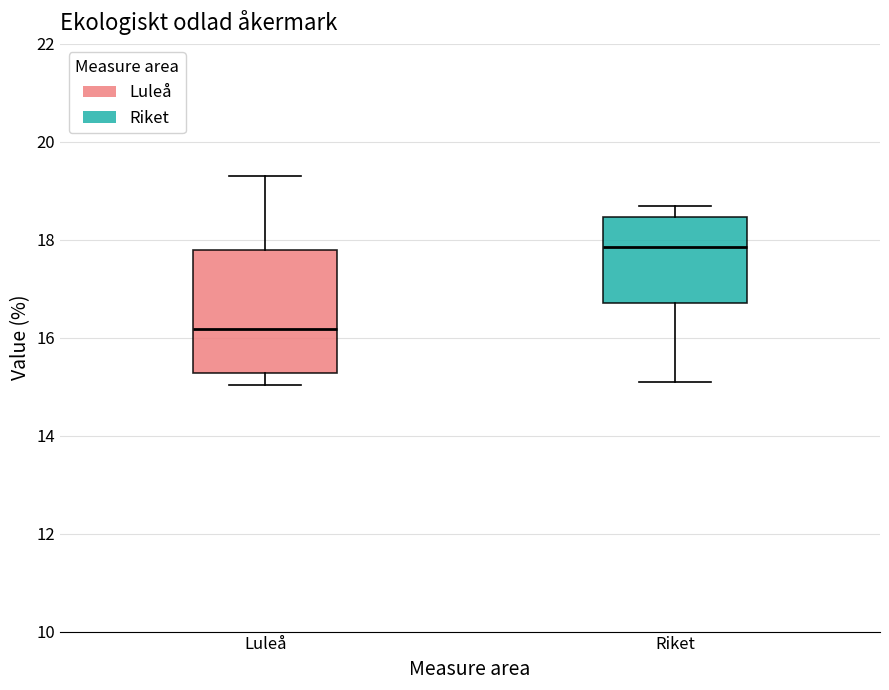

Reading left to right, read every box against the y-axis: the position of its median line, the range the box covers, and the ends of its whiskers. The values are not printed on the chart, so give them approximately, as read against the axis.

Luleå: median 16.2, box 15.2 to 17.8, whiskers 15.0 to 19.4
Riket: median 17.8, box 16.8 to 18.4, whiskers 15.2 to 18.8